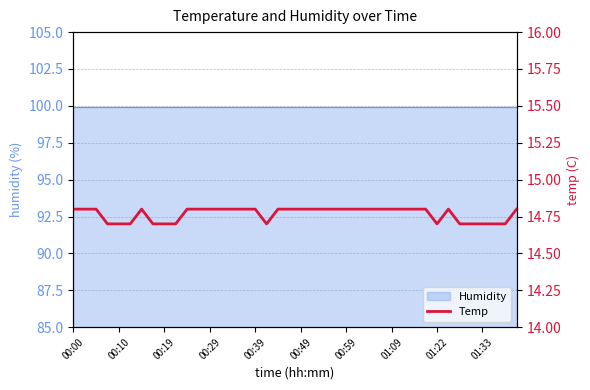

How many lines are shown in the chart?

1